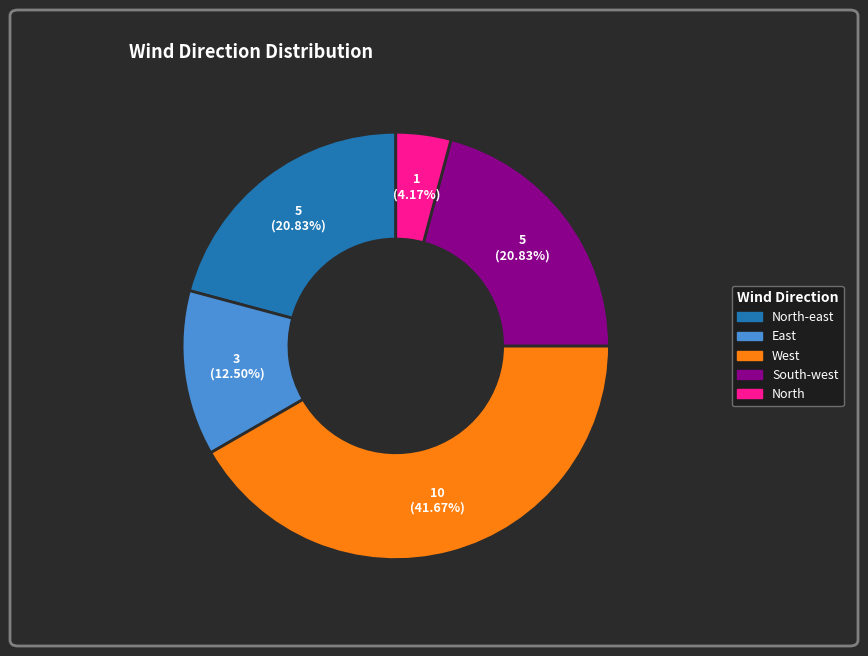

Is there any slice that represents more than half of the pie?

No